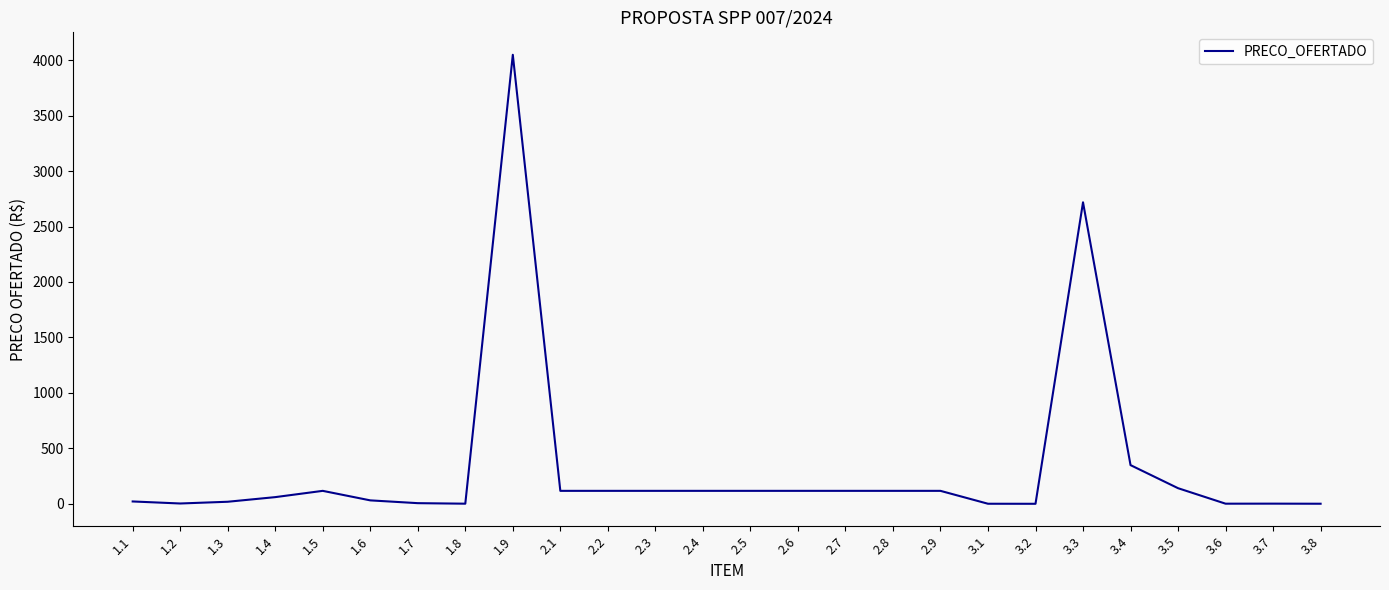

The value at 2.9 is 117.0. True or false?

True